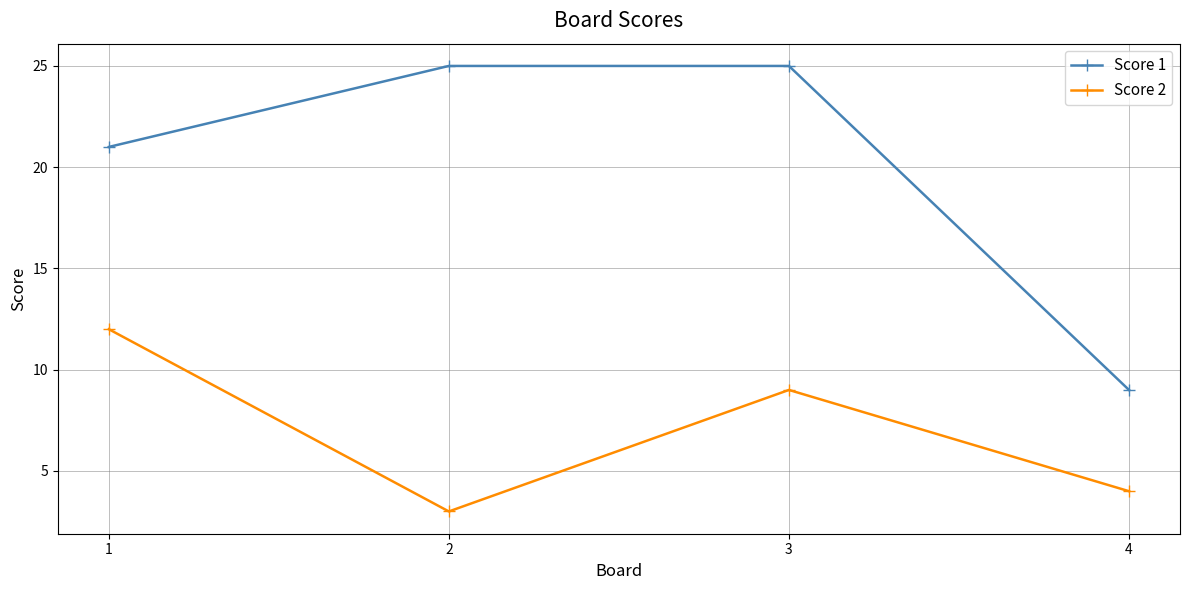

What is the minimum value for Score 1?

9